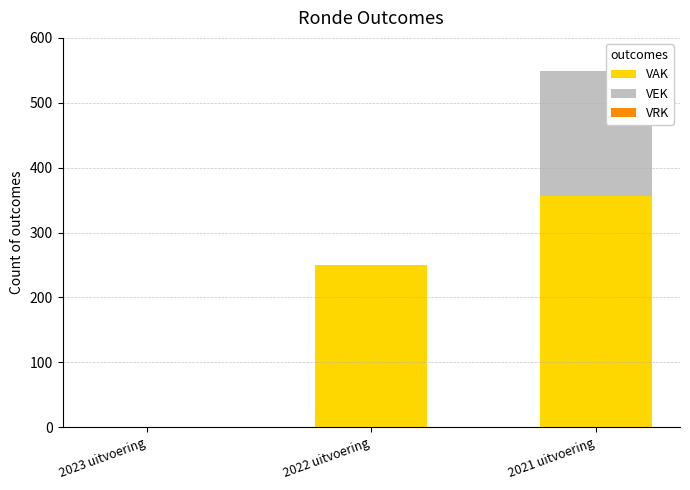

At which category is the sum across all series the highest?

2021 uitvoering